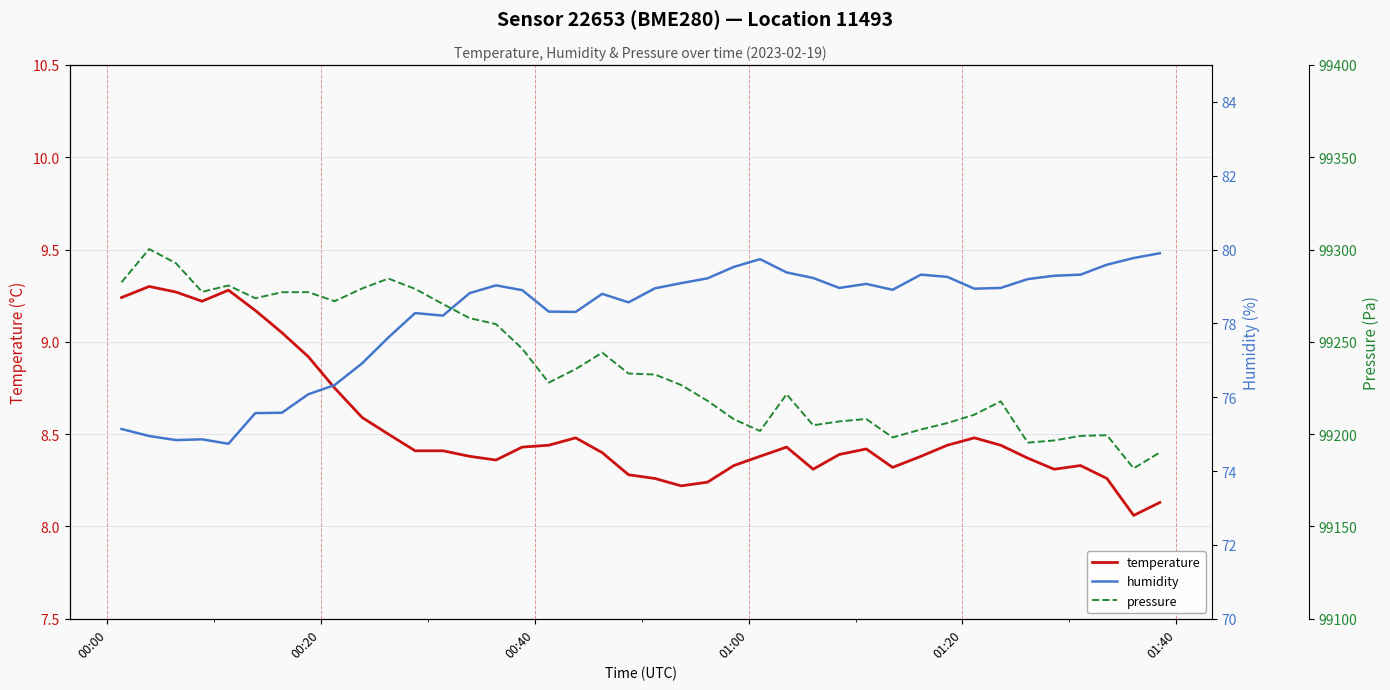

What is the value of the pressure point at the 13th from the left?

99270.5